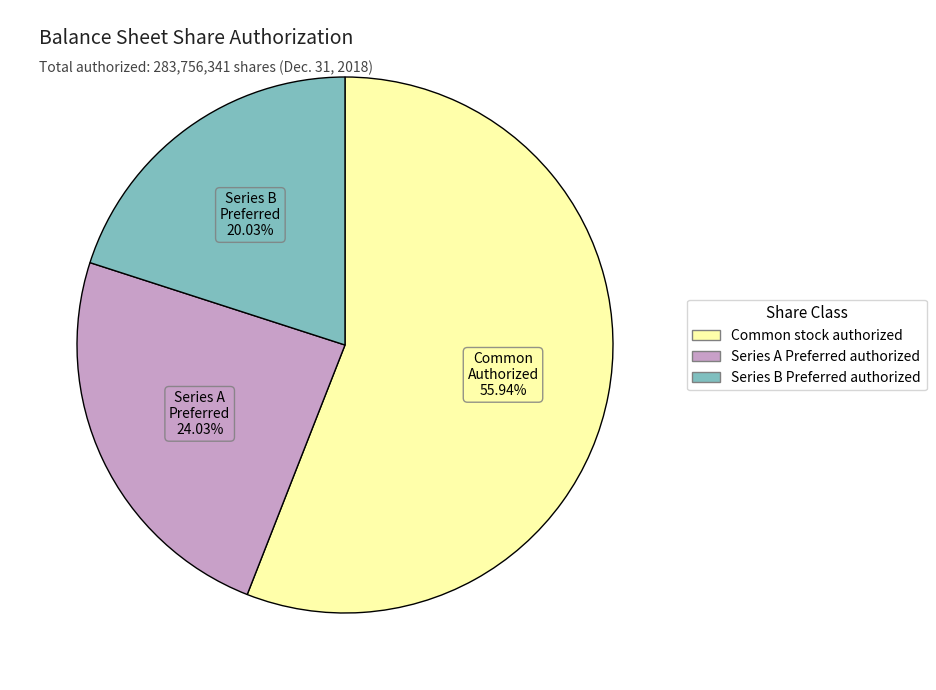

The Common stock authorized slice represents 42% of the pie. True or false?

False